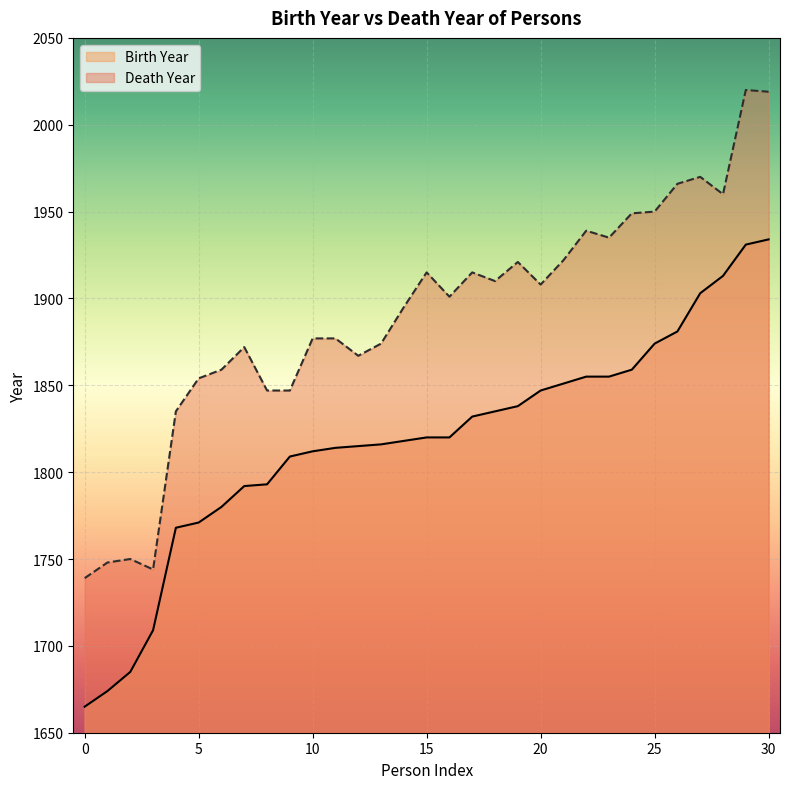

How many interior local peaks does the Death Year series have?

10